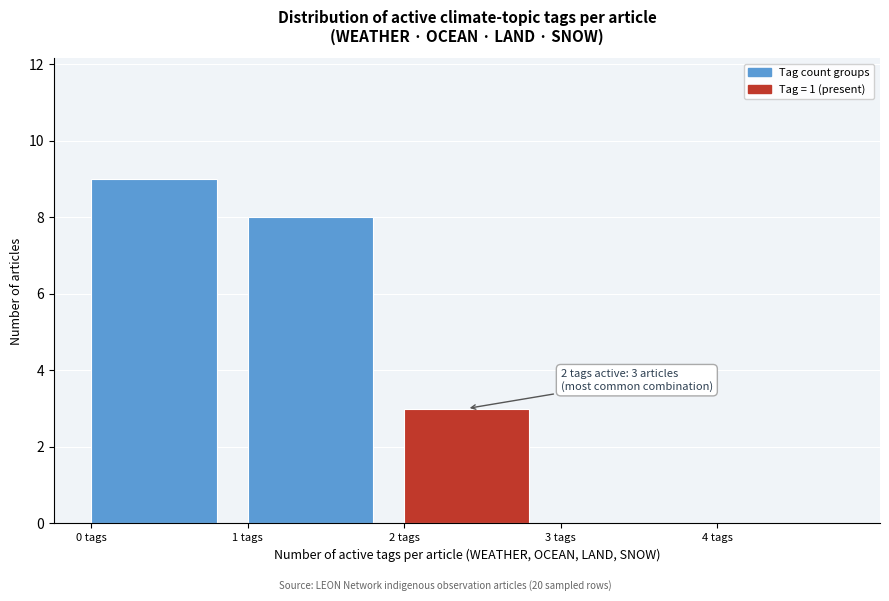

Over which range of the x-axis is the bar tallest?

0 to 1